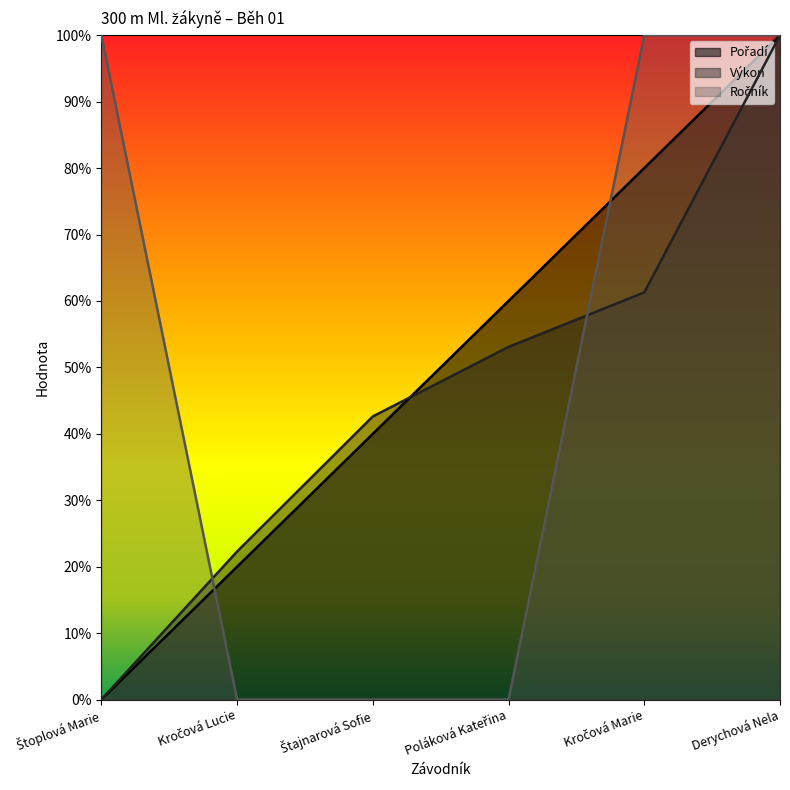

Between Štajnarová Sofie and Poláková Kateřina, which series saw the biggest shift?

Pořadí